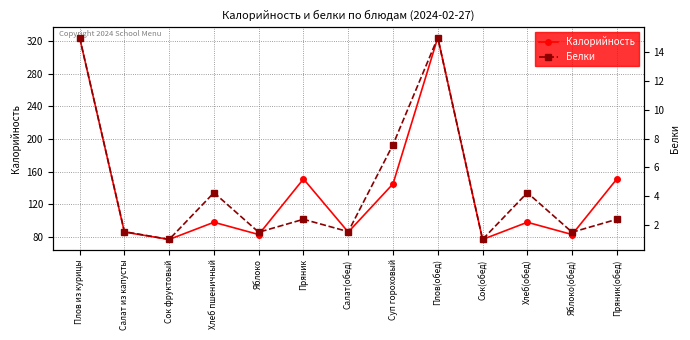

What position from the left is Пряник(обед)?

13